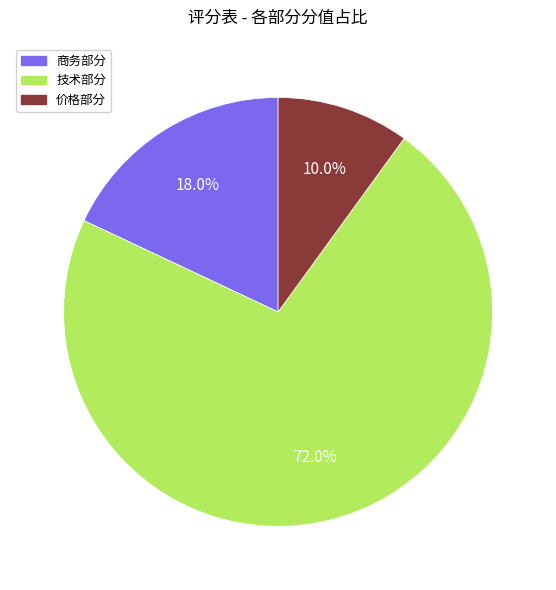

What percentage do 价格部分 and 商务部分 together represent?

28.0%